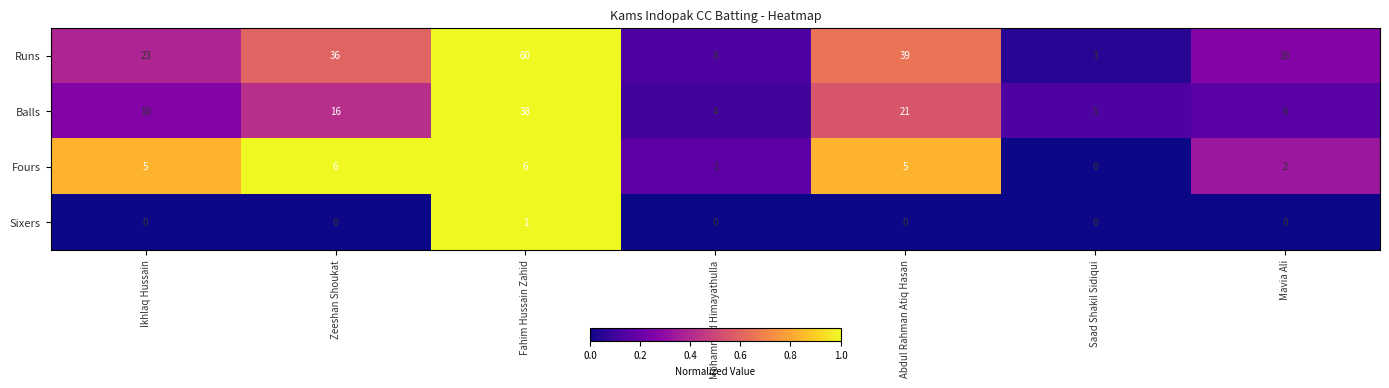

Reading left to right, transcribe all the data shown in this chart.

Runs: 23	36	60	8	39	3	16
Balls: 10	16	38	4	21	5	6
Fours: 5	6	6	1	5	0	2
Sixers: 0	0	1	0	0	0	0